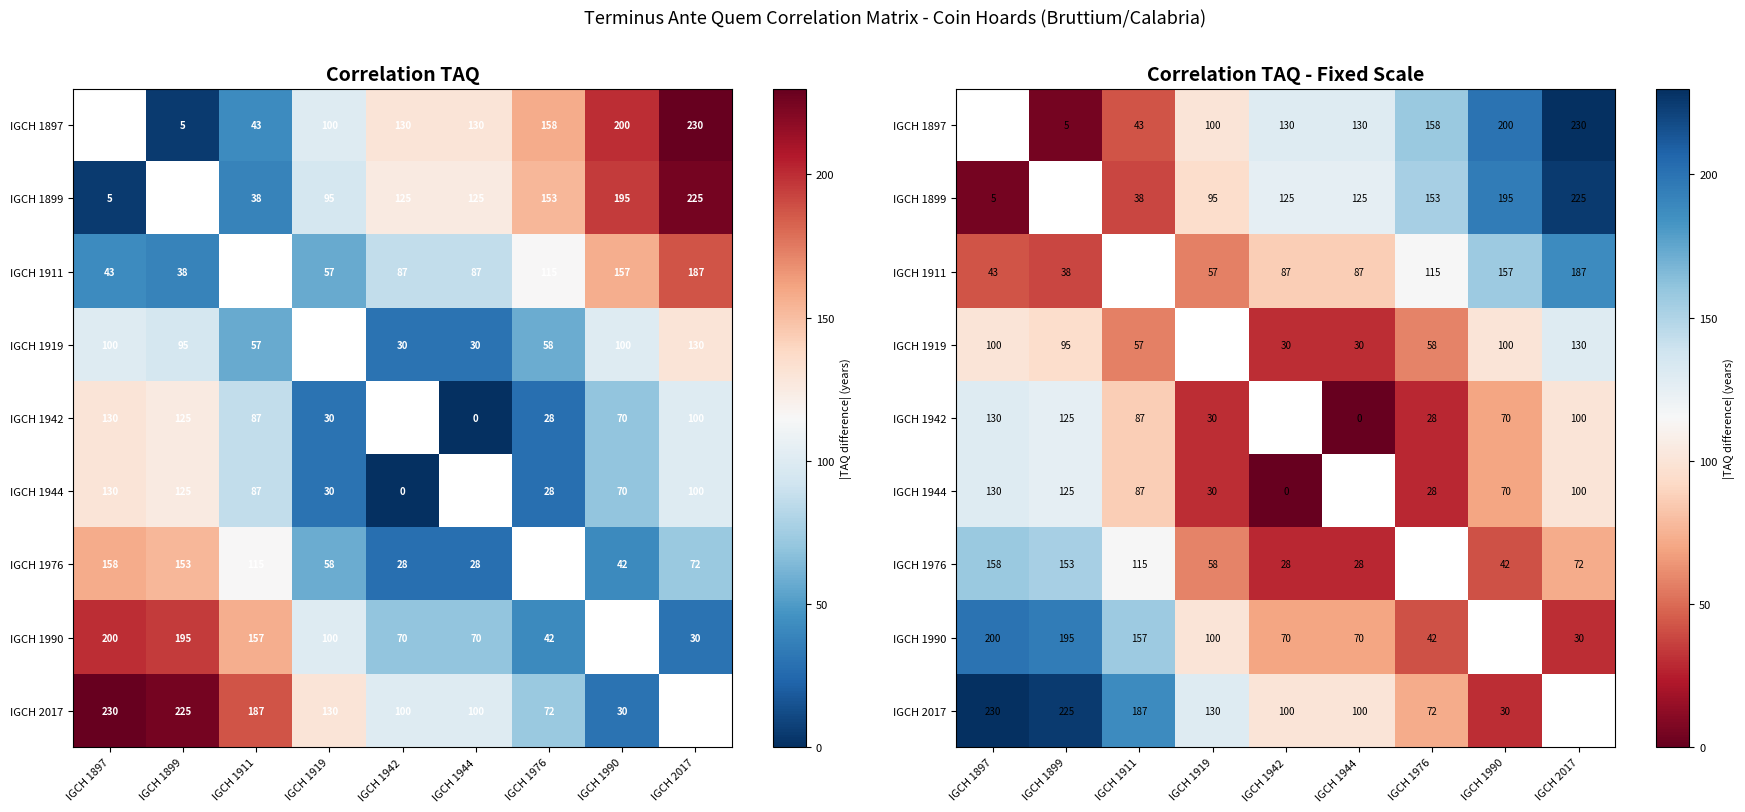

How many positive values does the IGCH 1899 series have?

8